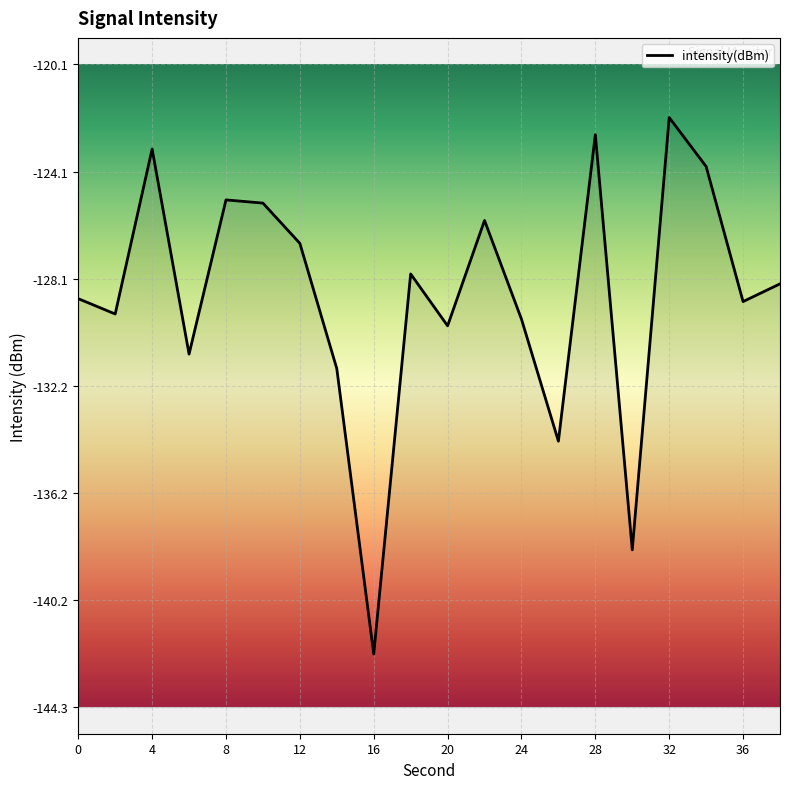

List the labels in order of value, largest first.

32, 28, 4, 34, 8, 10, 22, 12, 18, 38, 0, 36, 2, 24, 20, 6, 14, 26, 30, 16